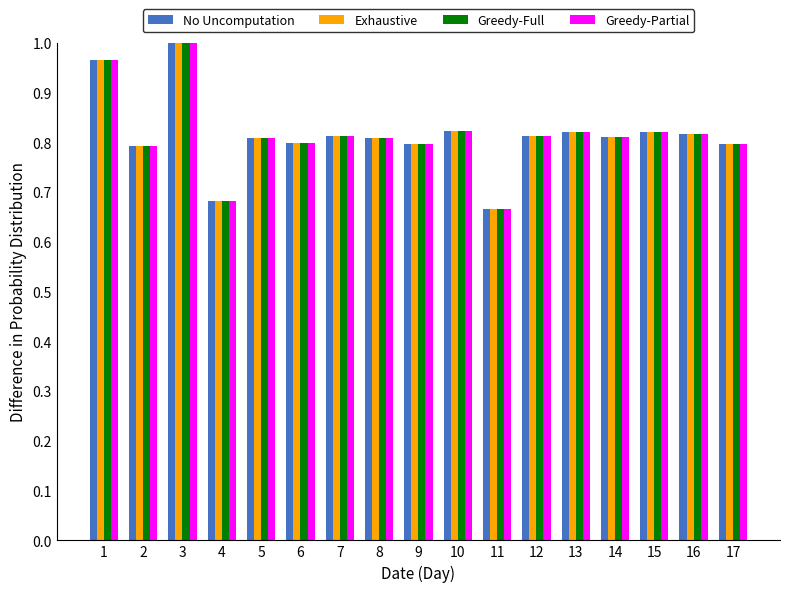

Which category has the highest value in the Greedy-Full series?

3